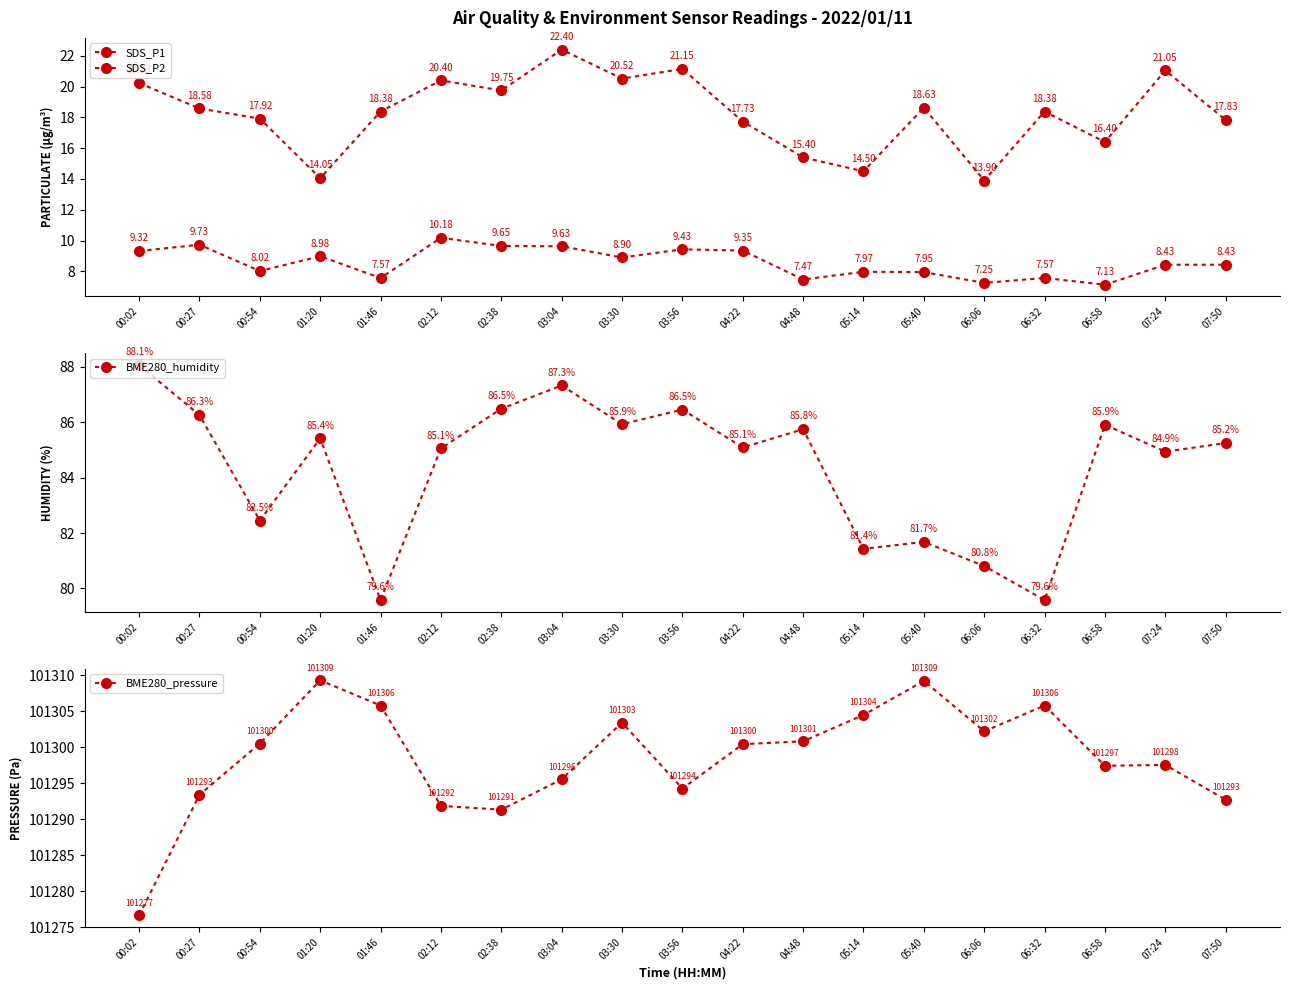

Where does the SDS_P2 series first go above 8?

00:02